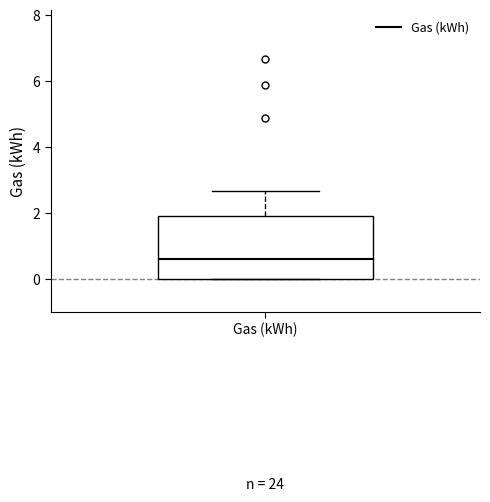

Transcribe this box plot: give where the median line is, the range the box spans, and where the two whiskers end, as read against the y-axis. The values are not printed on the chart, so give them approximately, as read against the axis.

median 0.6, box 0.0 to 2.0, whiskers 0.0 to 2.6